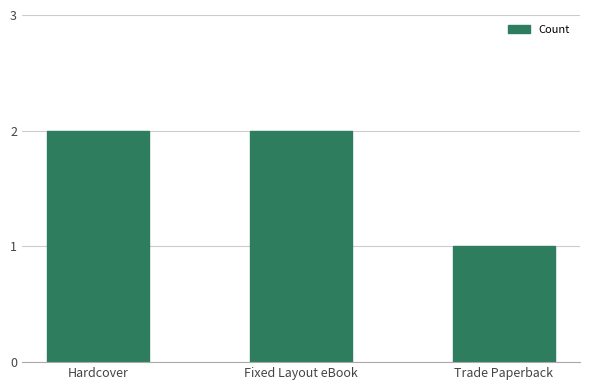

Between Fixed Layout eBook and Trade Paperback, which is larger?

Fixed Layout eBook